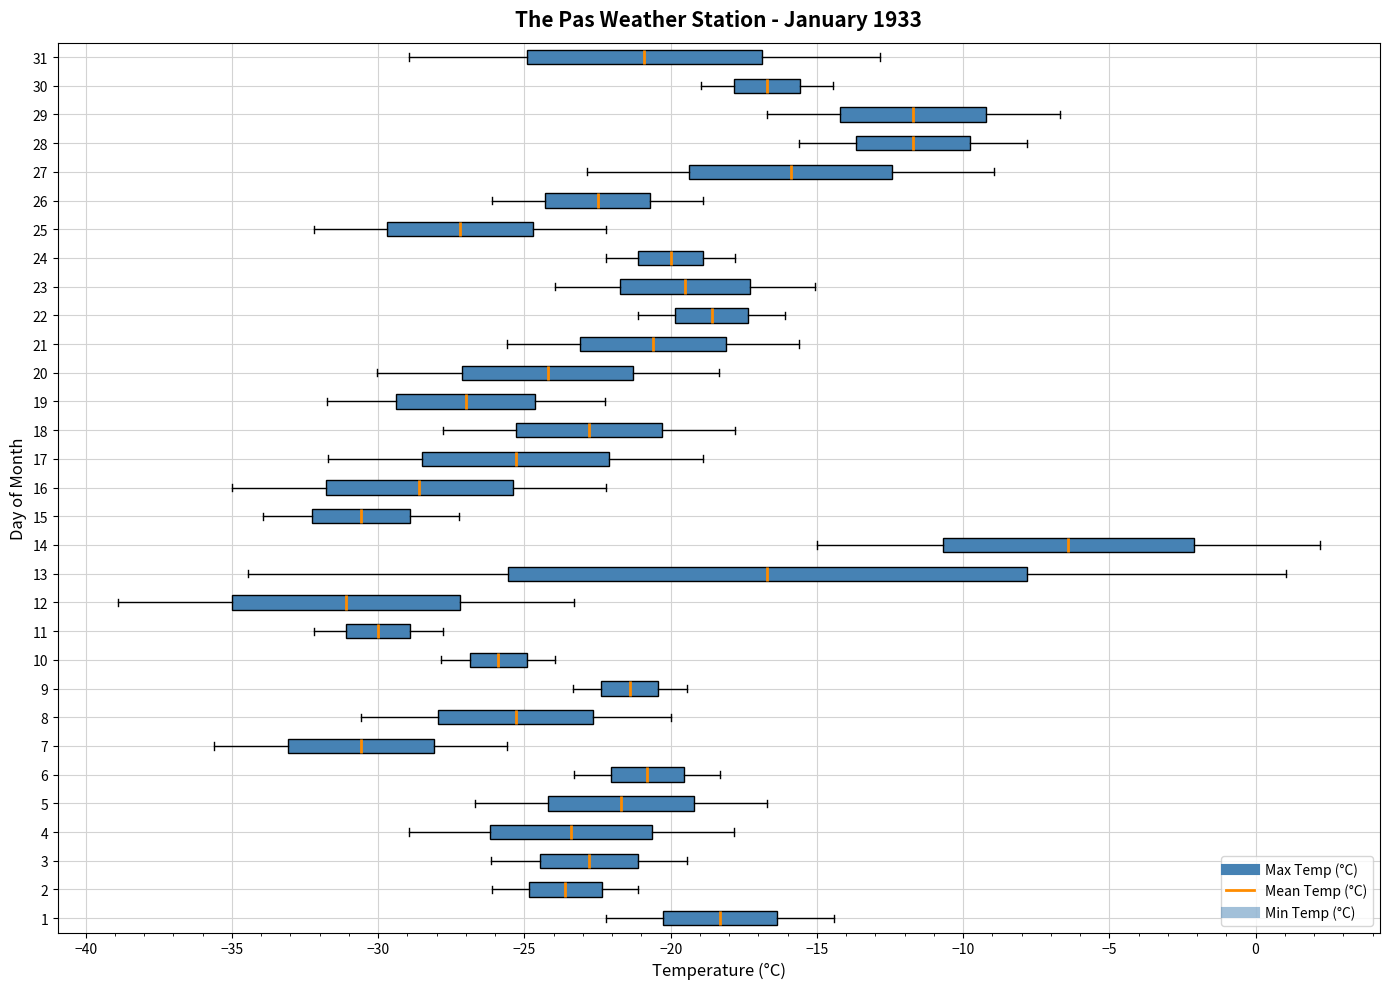

Which box has the furthest to the left median line?

12